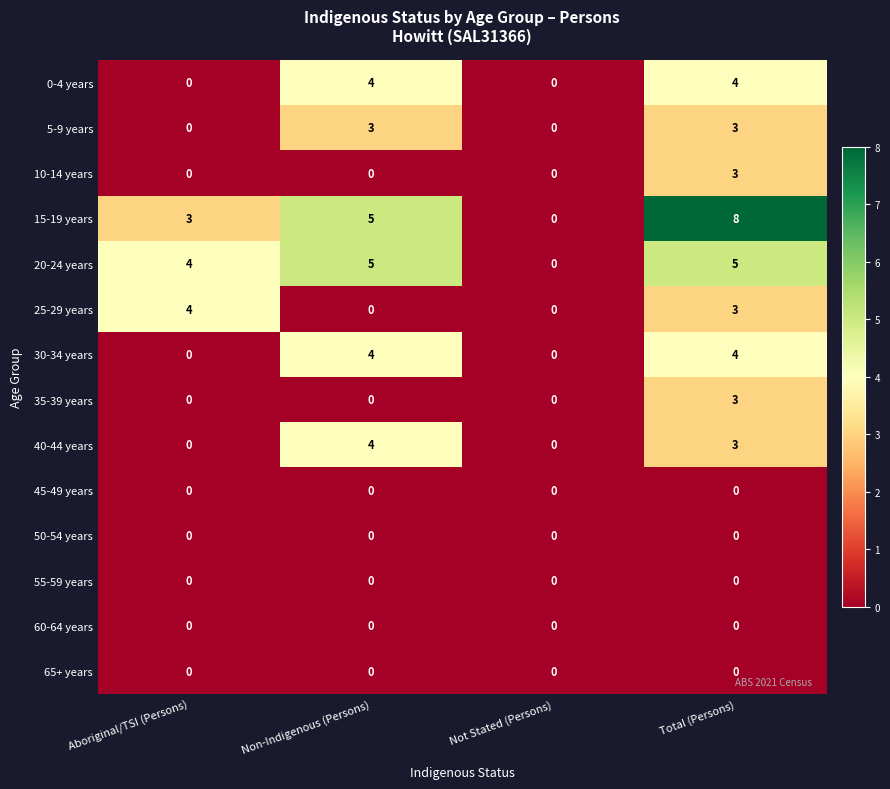

What is the difference between the highest and lowest values at Total (Persons)?

8